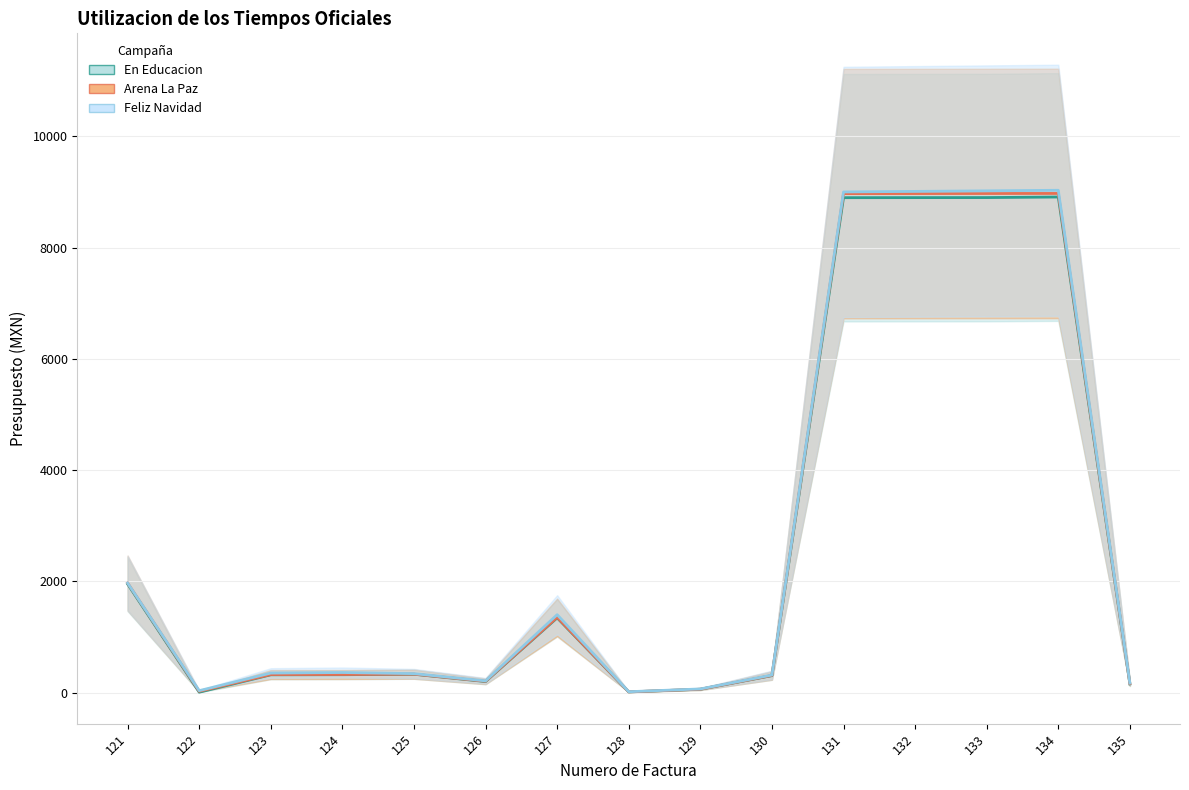

Count the number of data series in this chart.

3